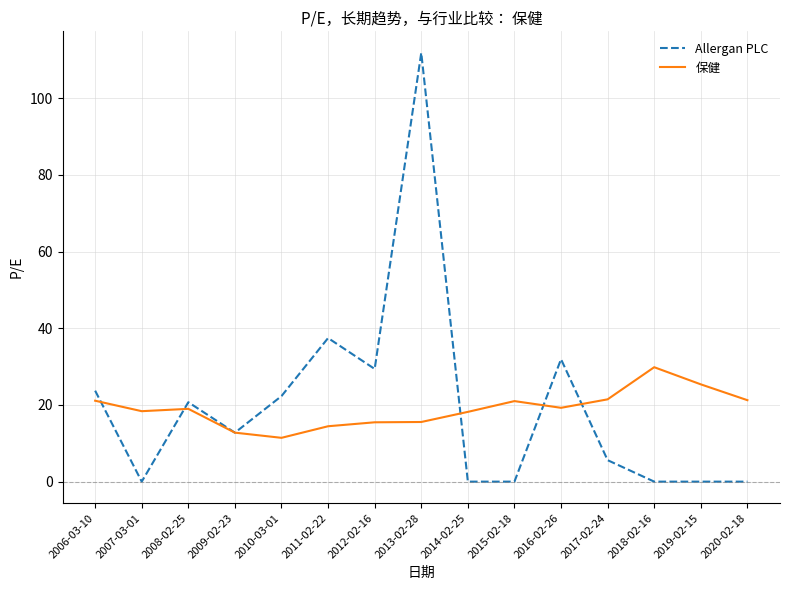

What is the difference between the maximum and second lowest values in the 保健 series?

17.1